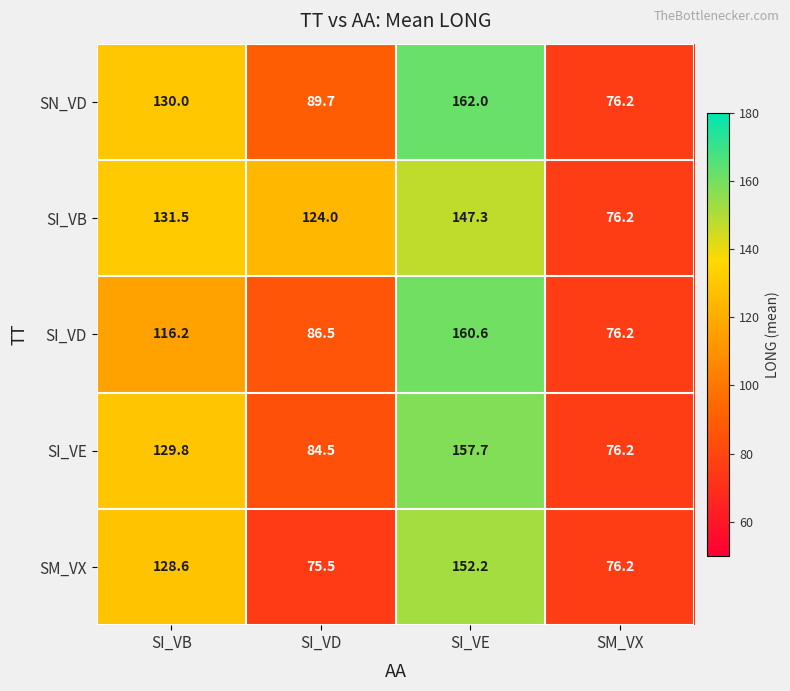

The value of SI_VE at SI_VB is 80.7. True or false?

False